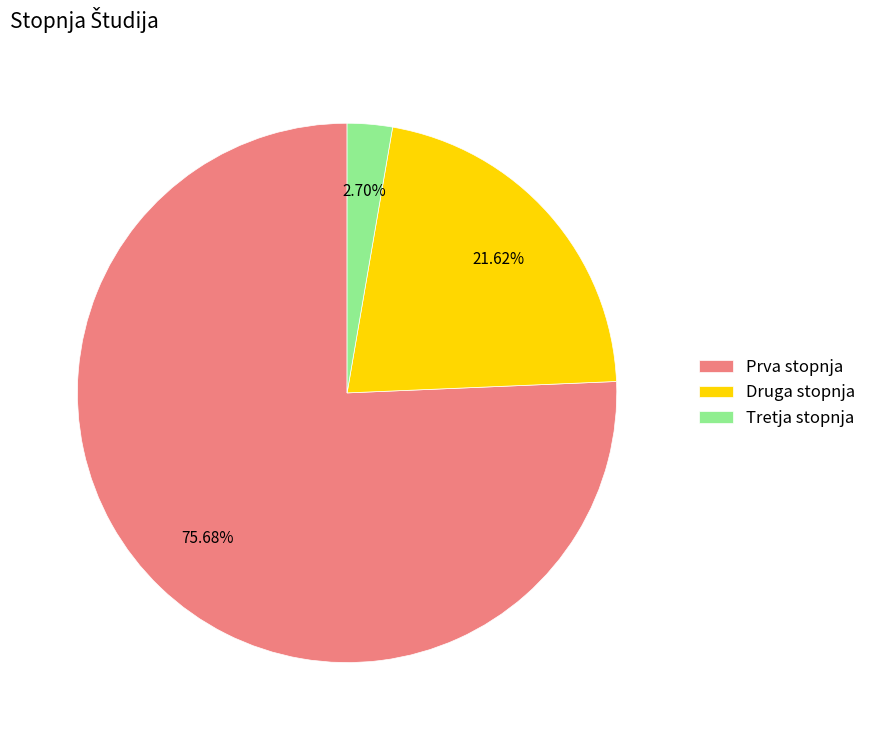

Between Tretja stopnja and Prva stopnja, which is larger?

Prva stopnja